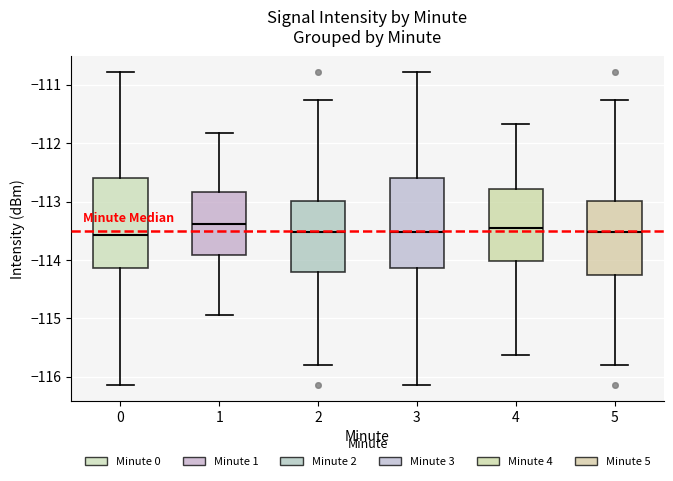

Reading left to right, read every box against the y-axis: the position of its median line, the range the box covers, and the ends of its whiskers. The values are not printed on the chart, so give them approximately, as read against the axis.

0: median -113.6, box -114.1 to -112.6, whiskers -116.1 to -110.8
1: median -113.4, box -113.9 to -112.8, whiskers -114.9 to -111.8
2: median -113.5, box -114.2 to -113.0, whiskers -115.8 to -111.3
3: median -113.5, box -114.1 to -112.6, whiskers -116.1 to -110.8
4: median -113.5, box -114.0 to -112.8, whiskers -115.6 to -111.7
5: median -113.5, box -114.3 to -113.0, whiskers -115.8 to -111.3